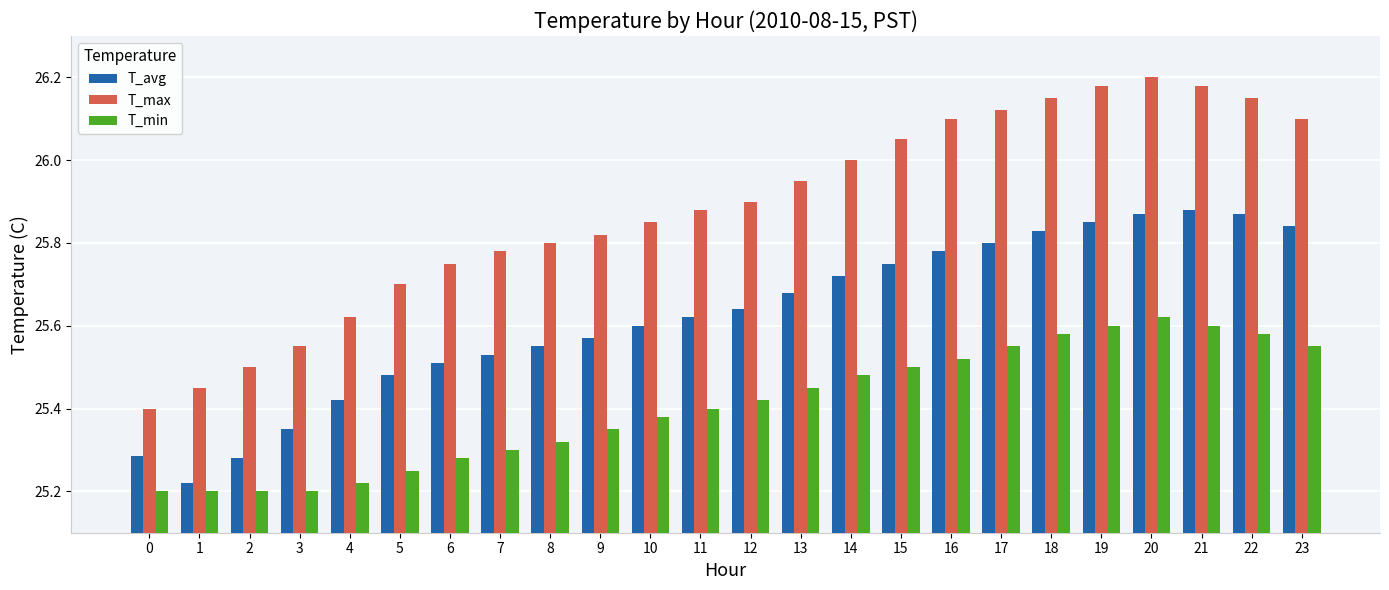

List the series in order of their peak value, highest first.

T_max, T_avg, T_min